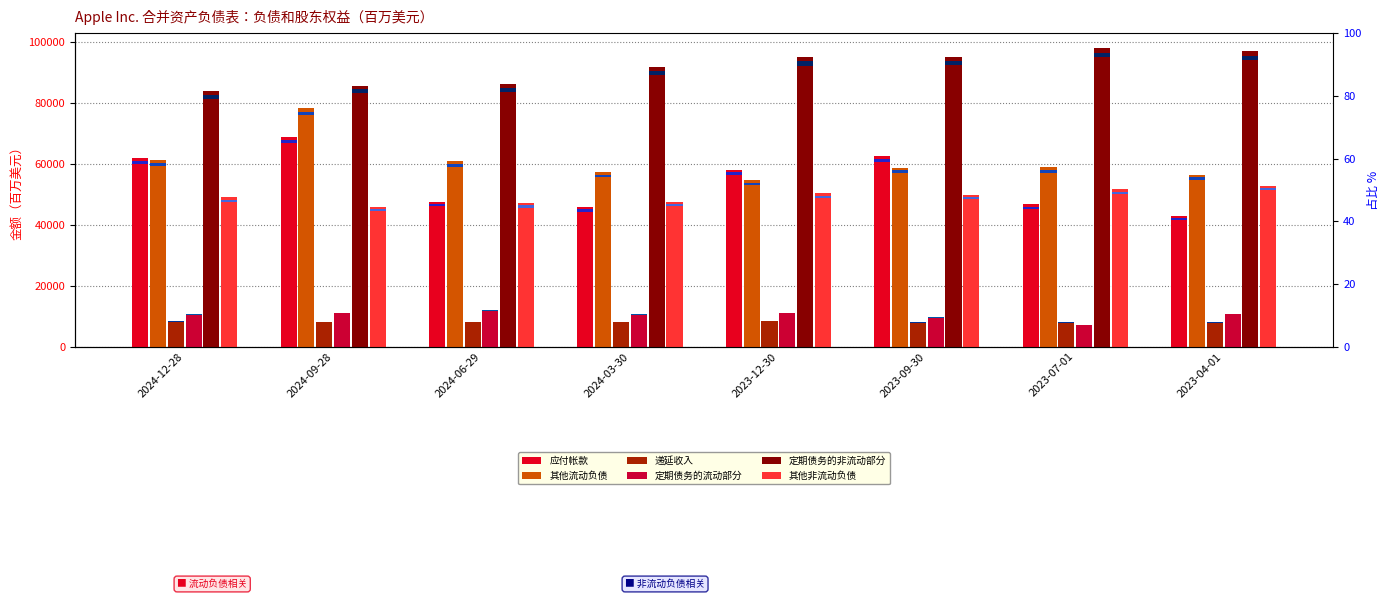

At which category is the sum across all series the highest?

2024-09-28